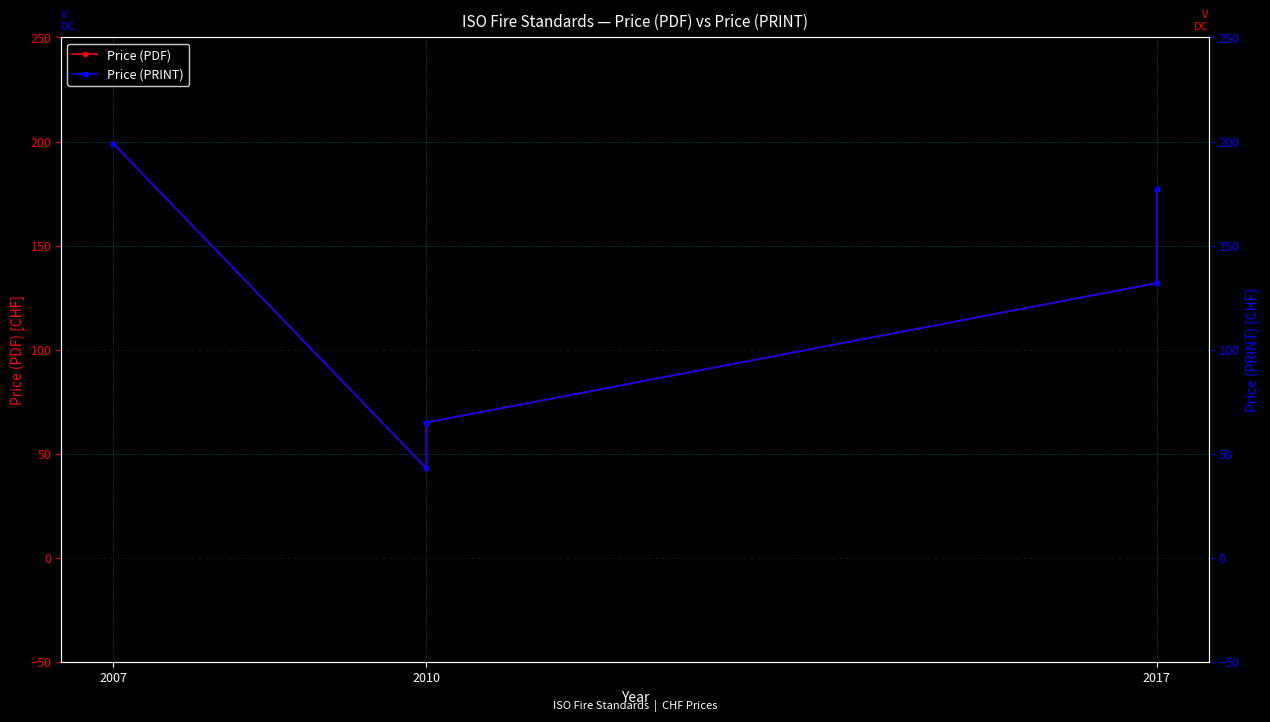

At 2007, list the series in order from smallest to largest.

Price (PDF), Price (PRINT)